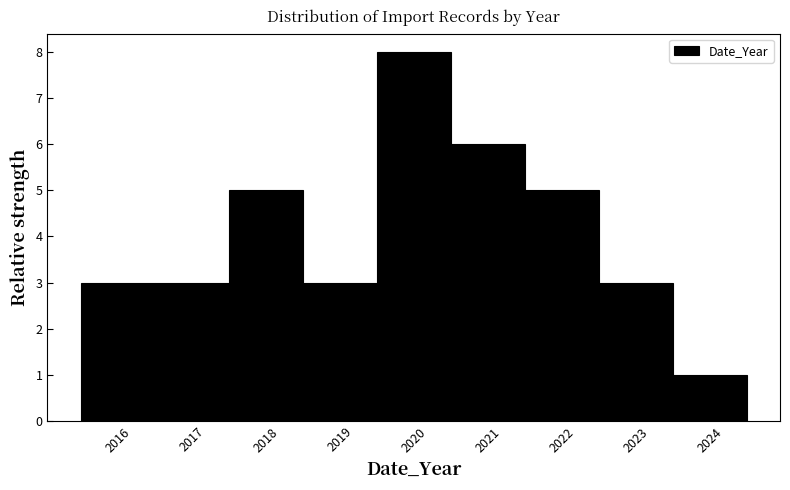

How tall is the bar that spans 2022.5 to 2023.5 on the x-axis? The values are not printed on the chart, so give them approximately, as read against the axis.

3